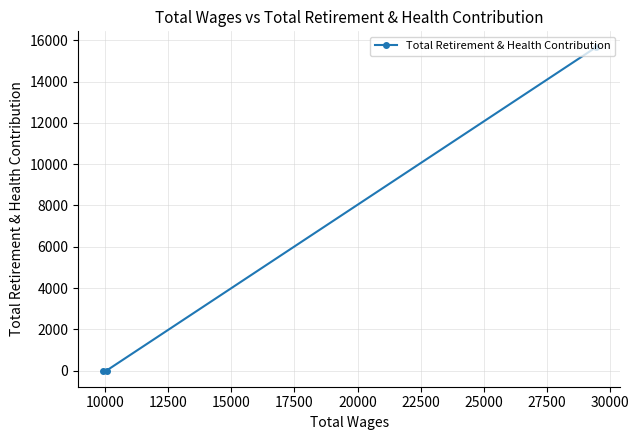

What is the greatest value displayed?

15656